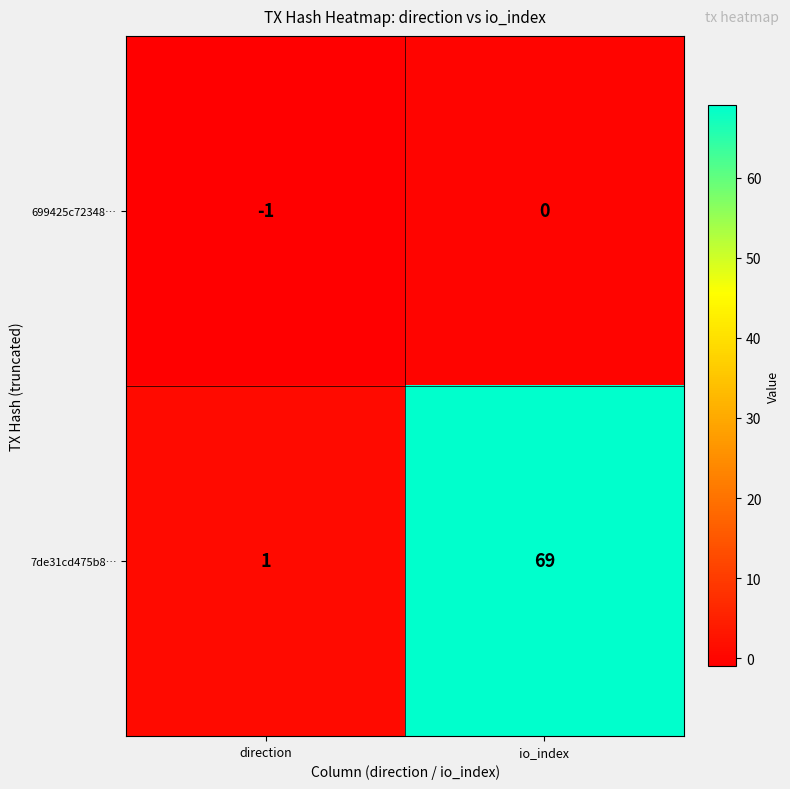

How many values in the 699425c72348… series are below 0?

1